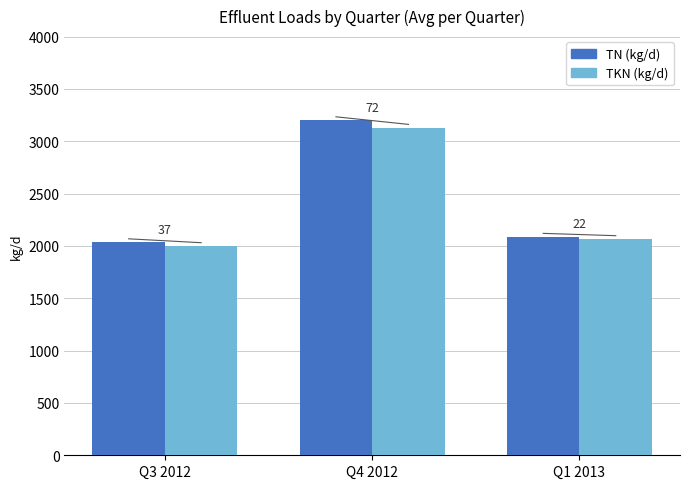

List the series in order of their peak value, highest first.

TN (kg/d), TKN (kg/d)